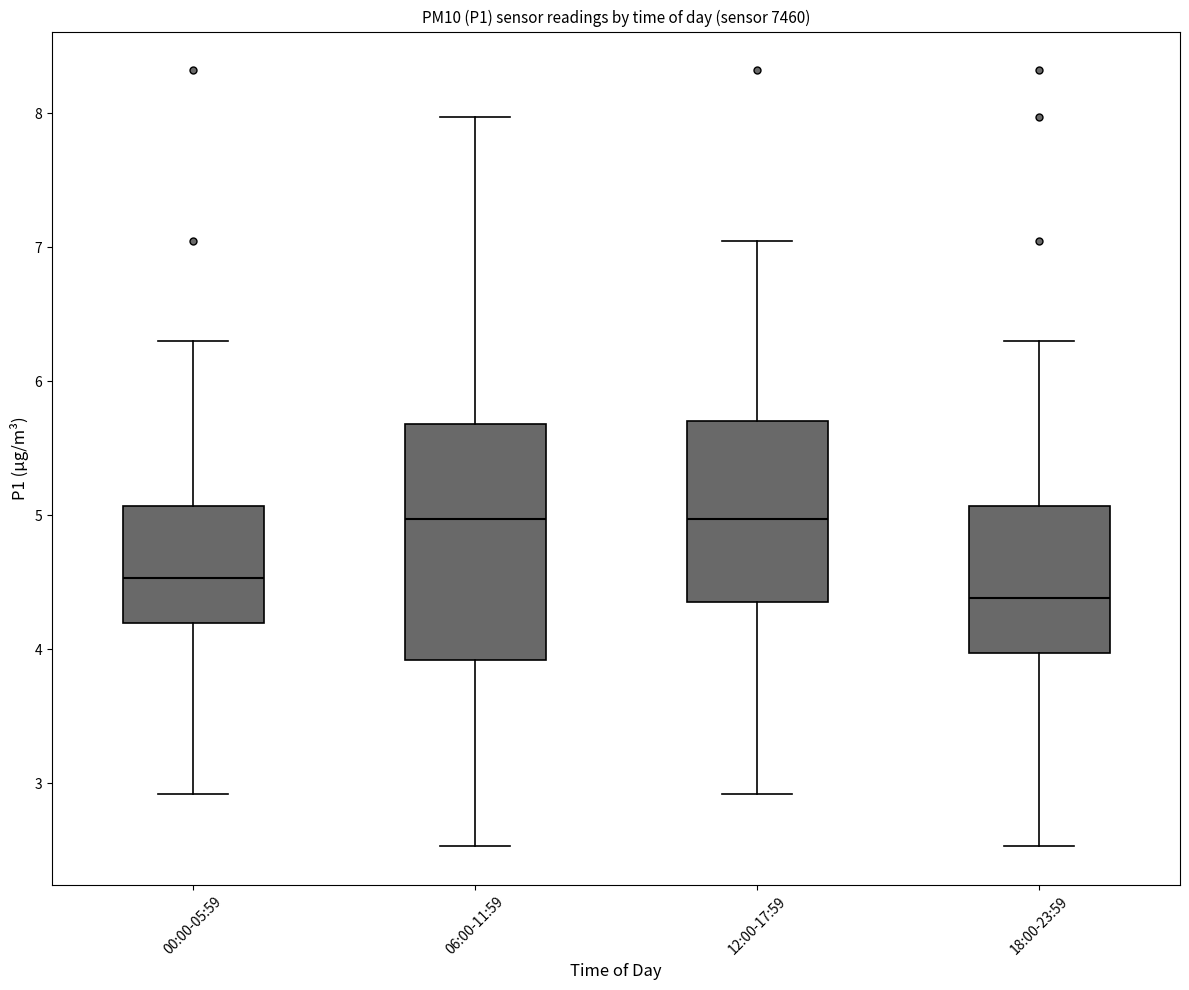

Which box is the tallest, from its lower edge to its upper edge?

06:00-11:59